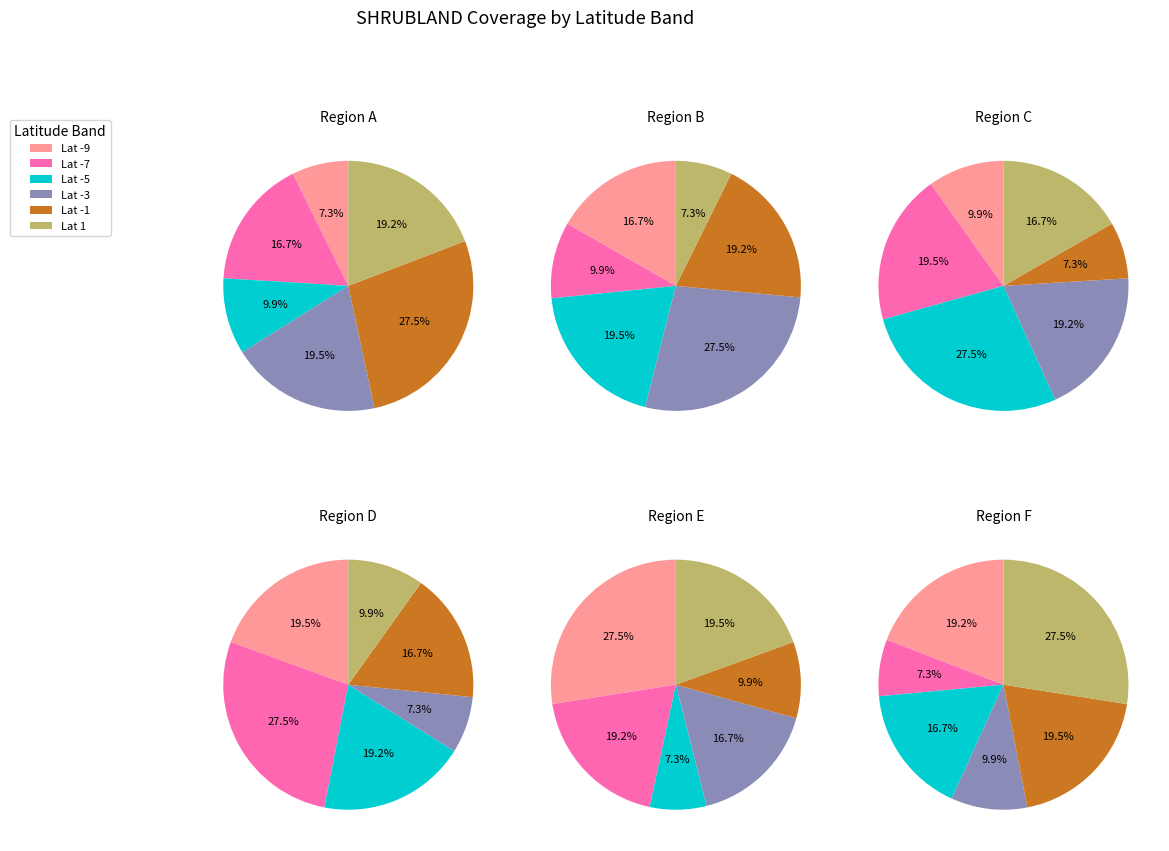

Is the sum of -3, 143.75 and -3, 141.25 greater than half?

No